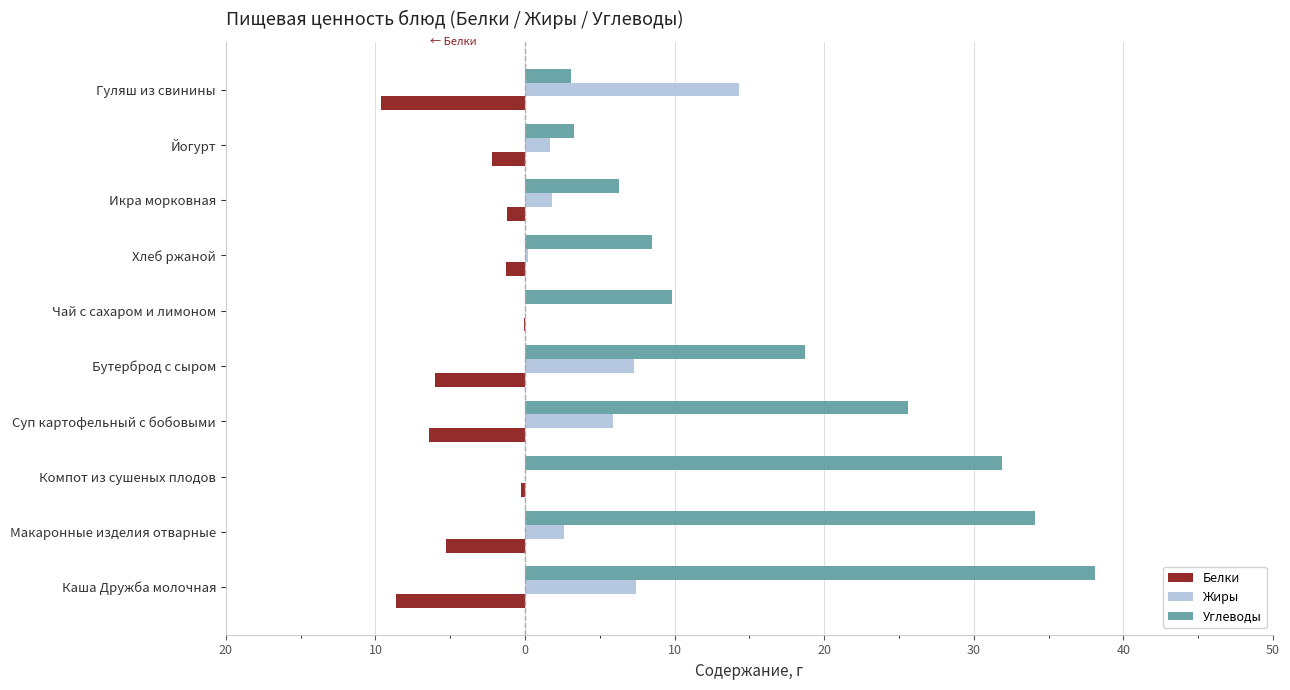

What are all the series names shown in the legend?

Белки, Жиры, Углеводы